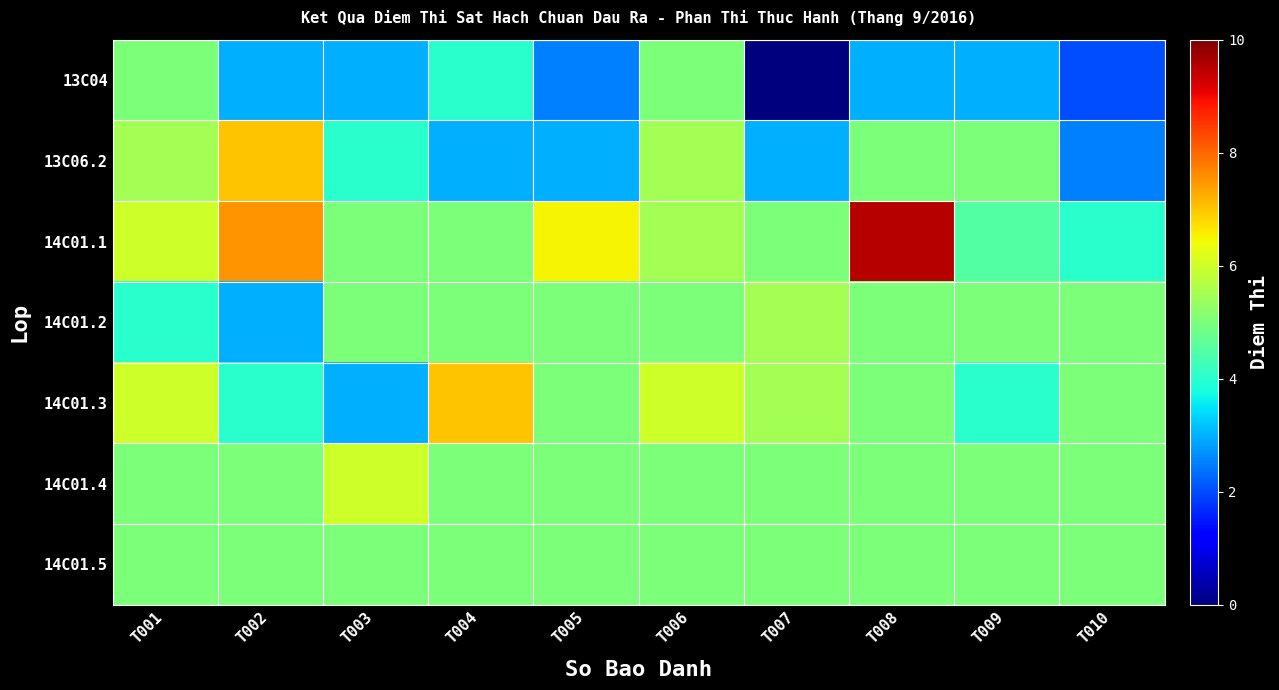

Which series has the largest total across all categories?

14C01.1